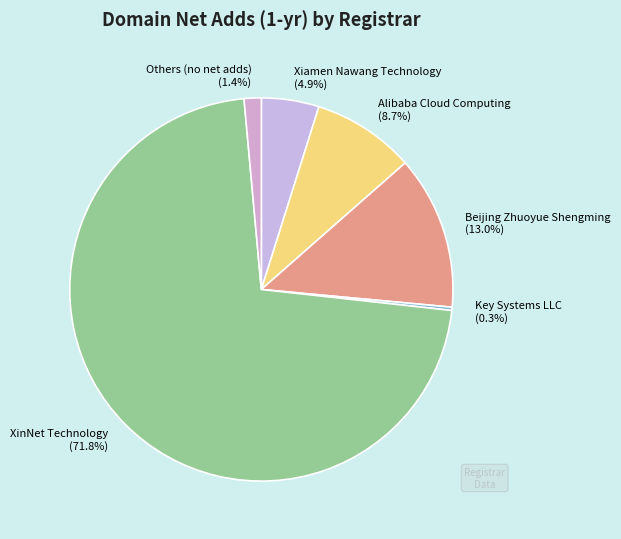

What is the ratio of the value at Others (no net adds) (1.4%) to the value at Xiamen Nawang Technology (4.9%)?

0.3